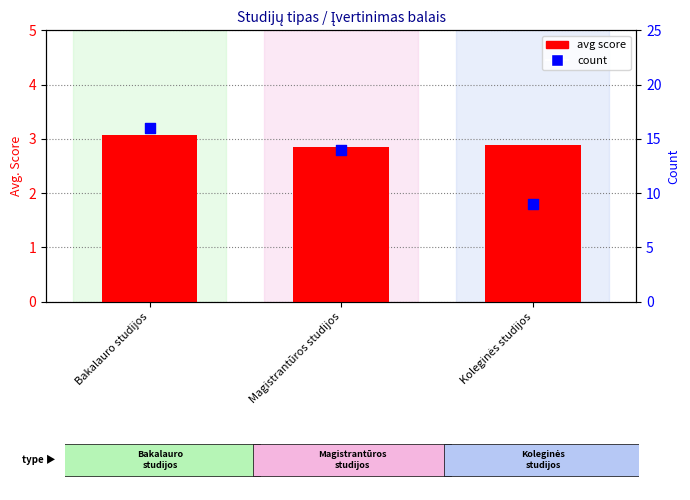

At which category is the sum across all series the highest?

Bakalauro studijos